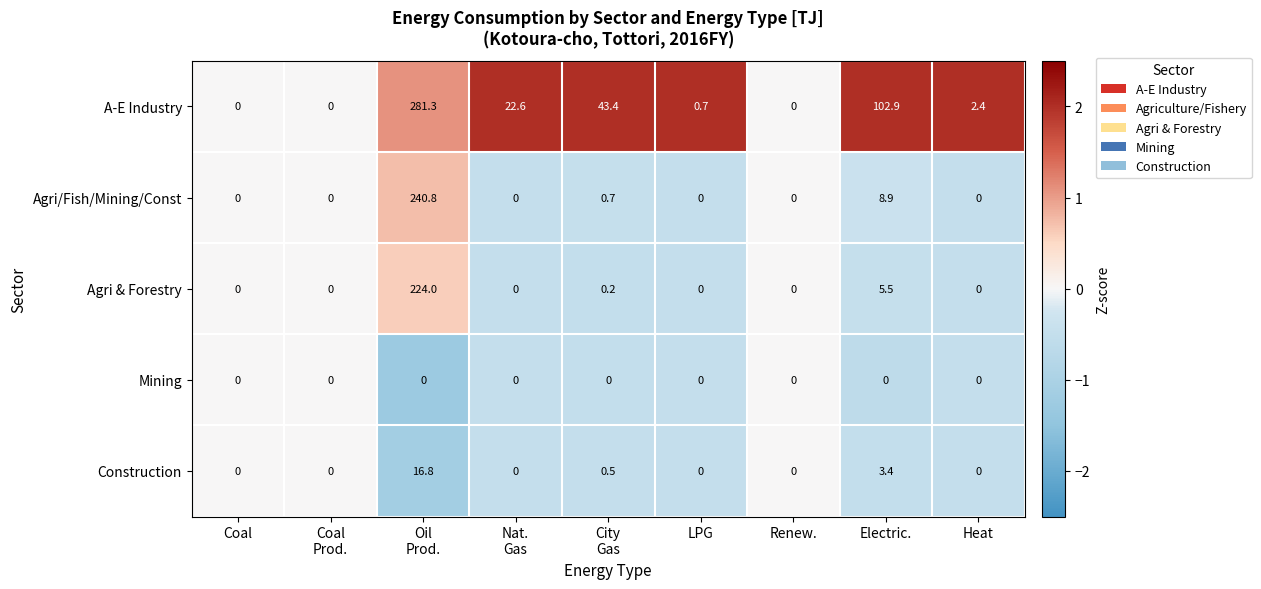

Rank the series by their maximum value, from highest to lowest.

A-E Industry, Agri/Fish/Mining/Const, Agri & Forestry, Construction, Mining